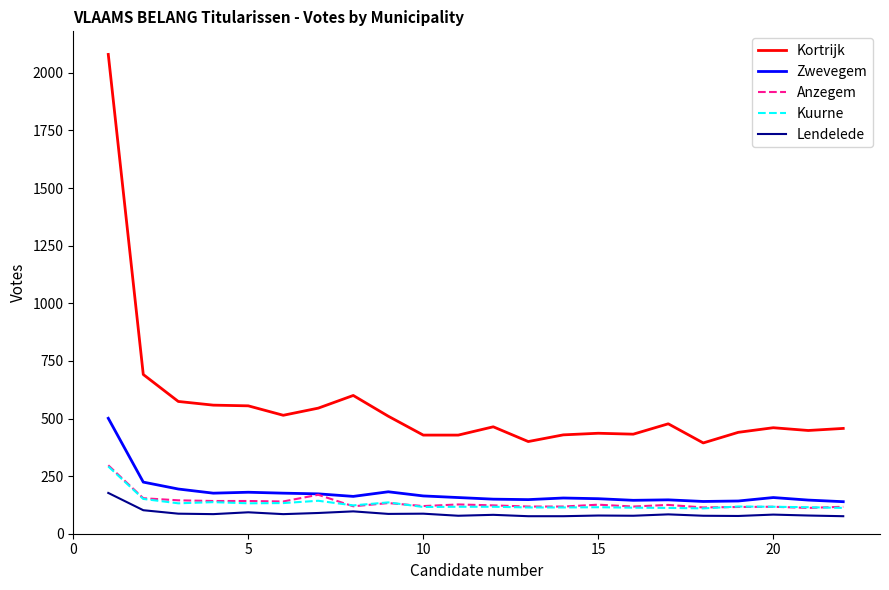

What is the difference between the maximum and second lowest values in the Zwevegem series?

361